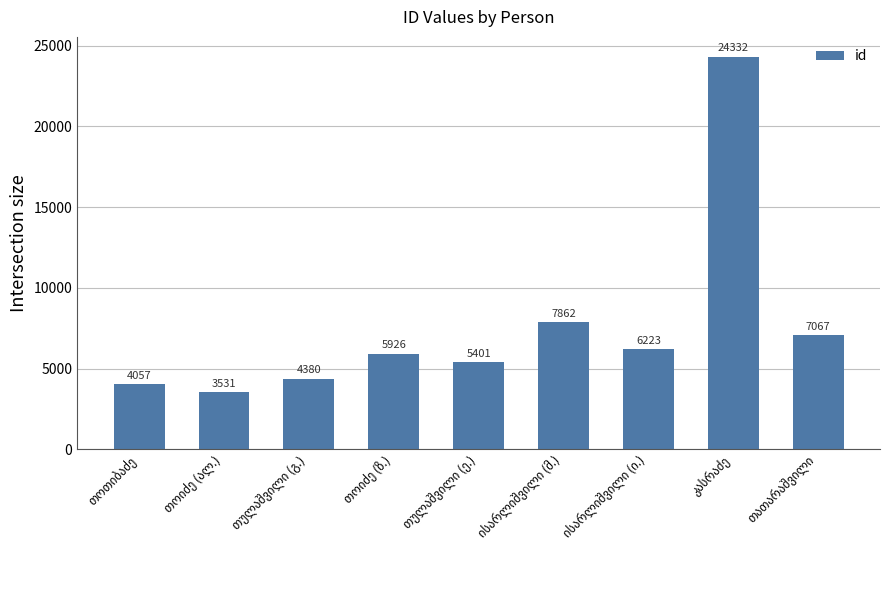

What is the sum of all values?

68779